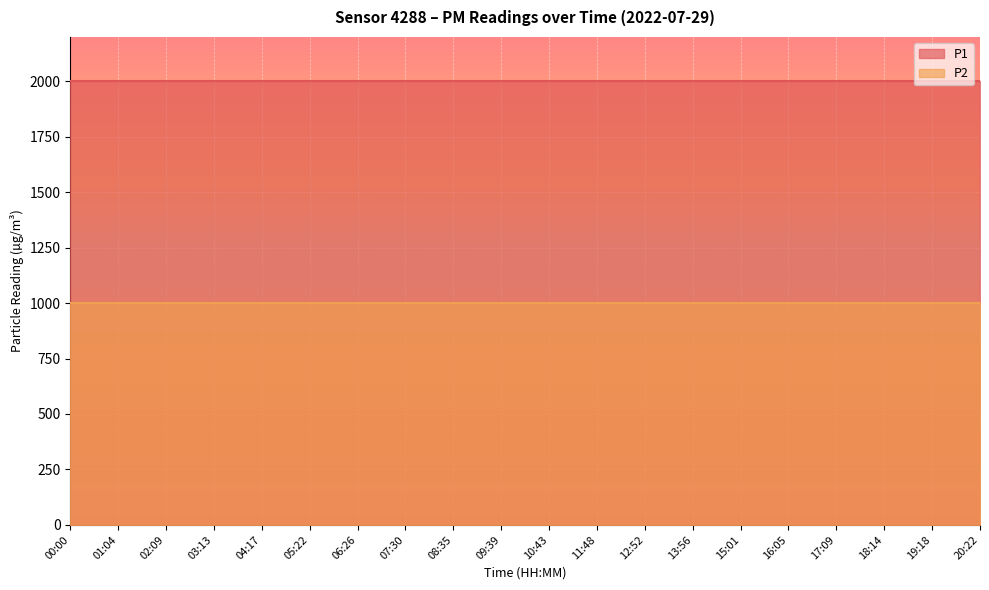

At which category does the chart reach its peak across all series?

00:00